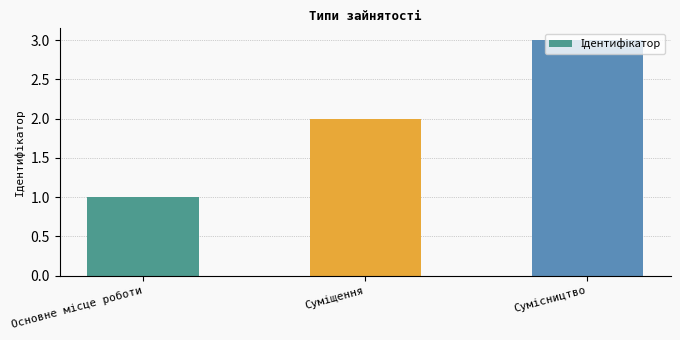

What is the sum of all values?

6